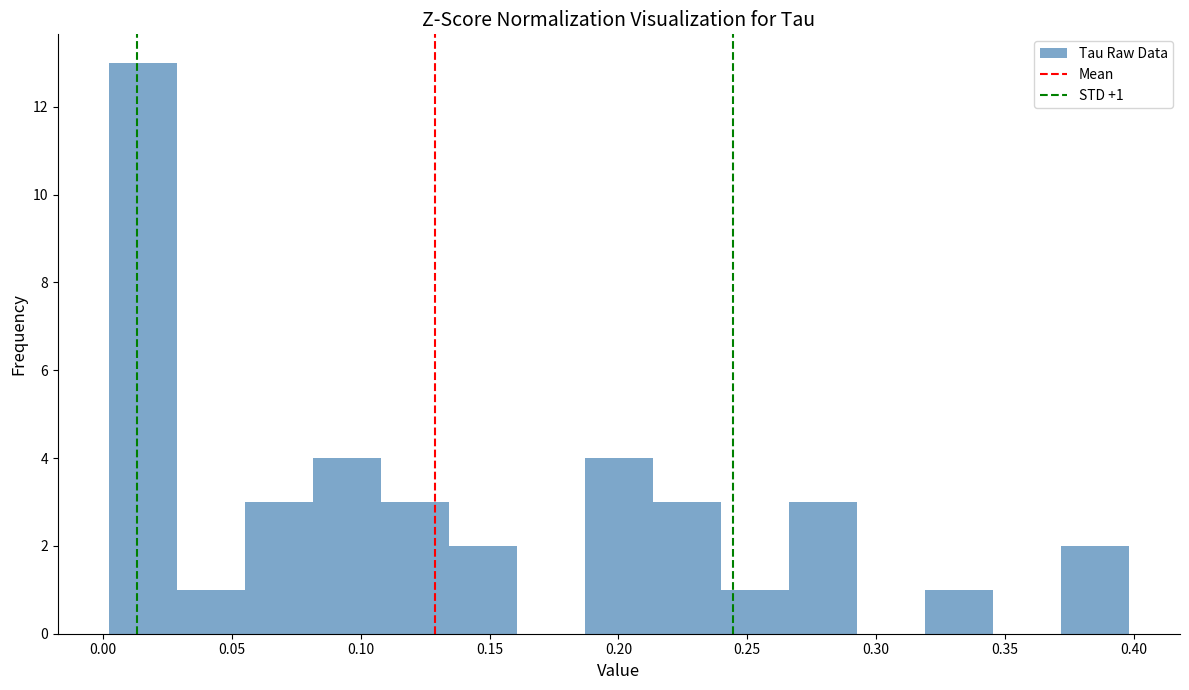

Over which range of the x-axis is the bar tallest?

0.000 to 0.030